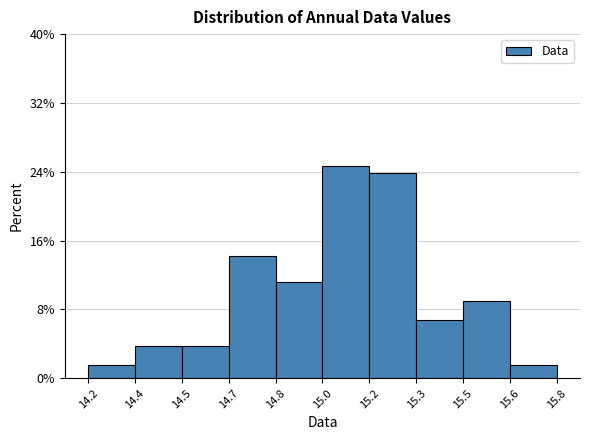

Reading right to left, extract all data points from this chart.

1.5	9.0	6.7	23.9	24.6	11.2	14.2	3.7	3.7	1.5